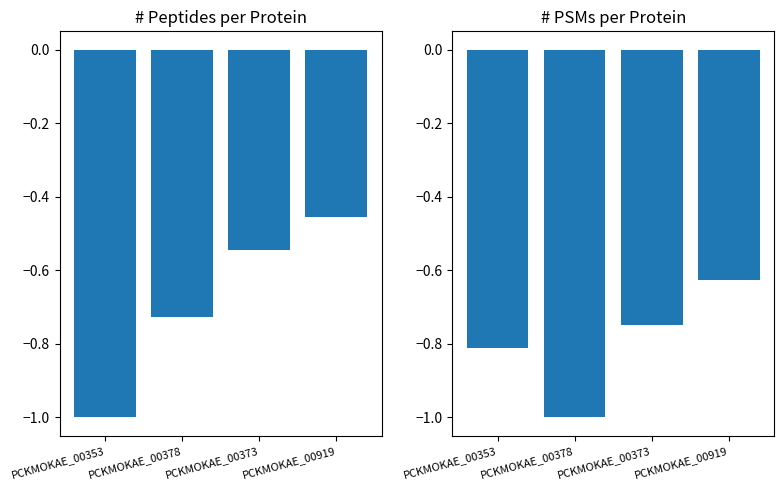

What is the value of the # PSMs bar at the 1st from the left?

-0.8